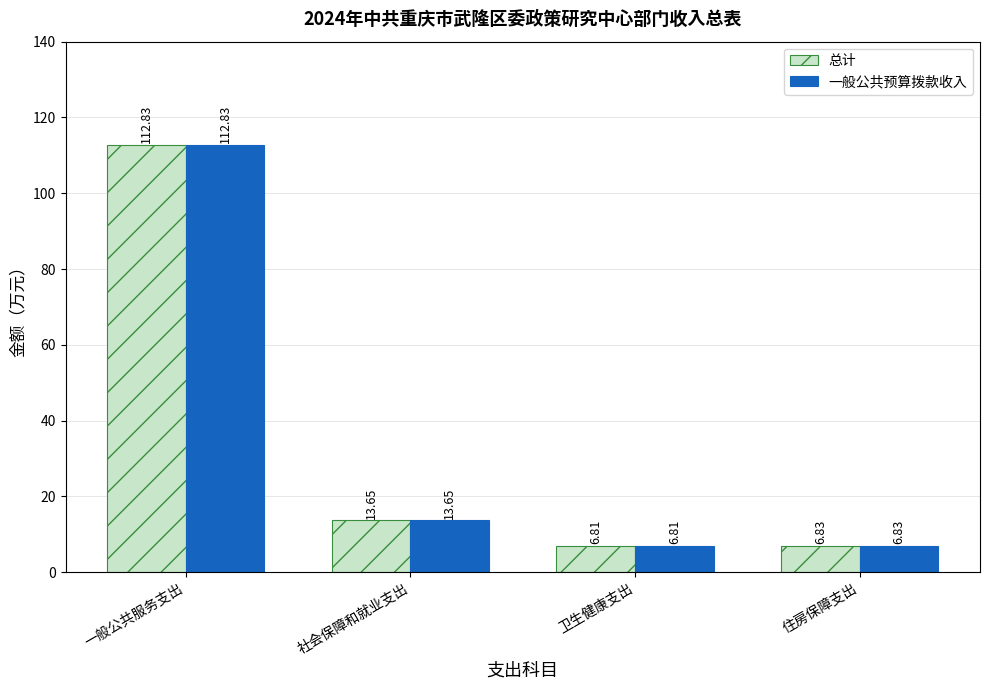

How many values in the 一般公共预算拨款收入 series exceed 13?

2